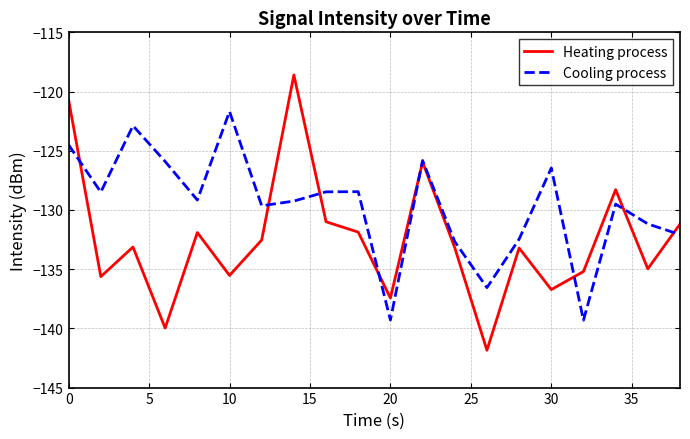

After their last crossing, which series has the higher values: Cooling process or Heating process?

Heating process